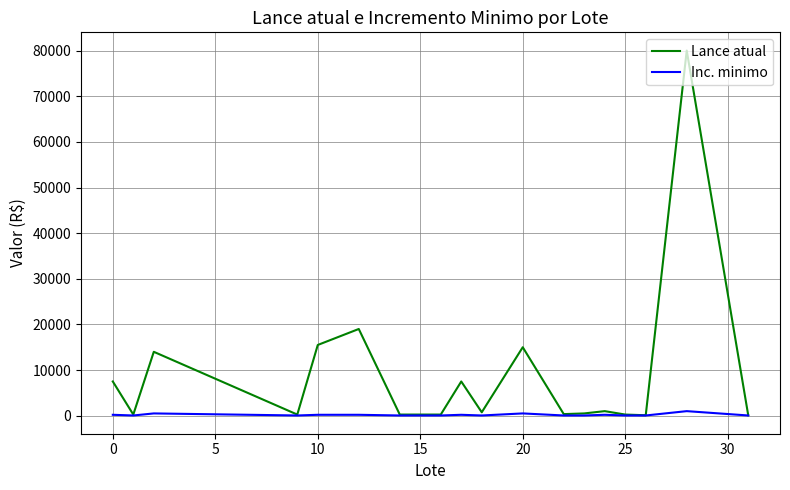

Which series has the largest total across all categories?

Lance atual